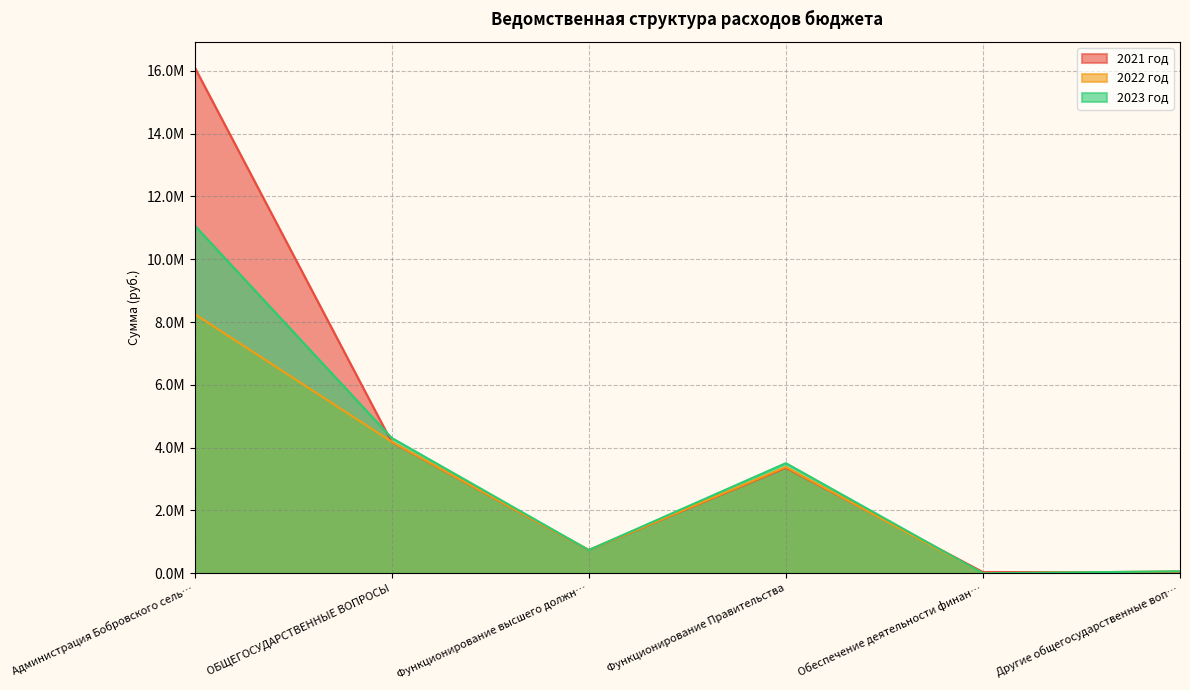

What is the sum of the 2021 год values at Администрация Бобровского сель… and Обеспечение деятельности финан…?

16155040.9